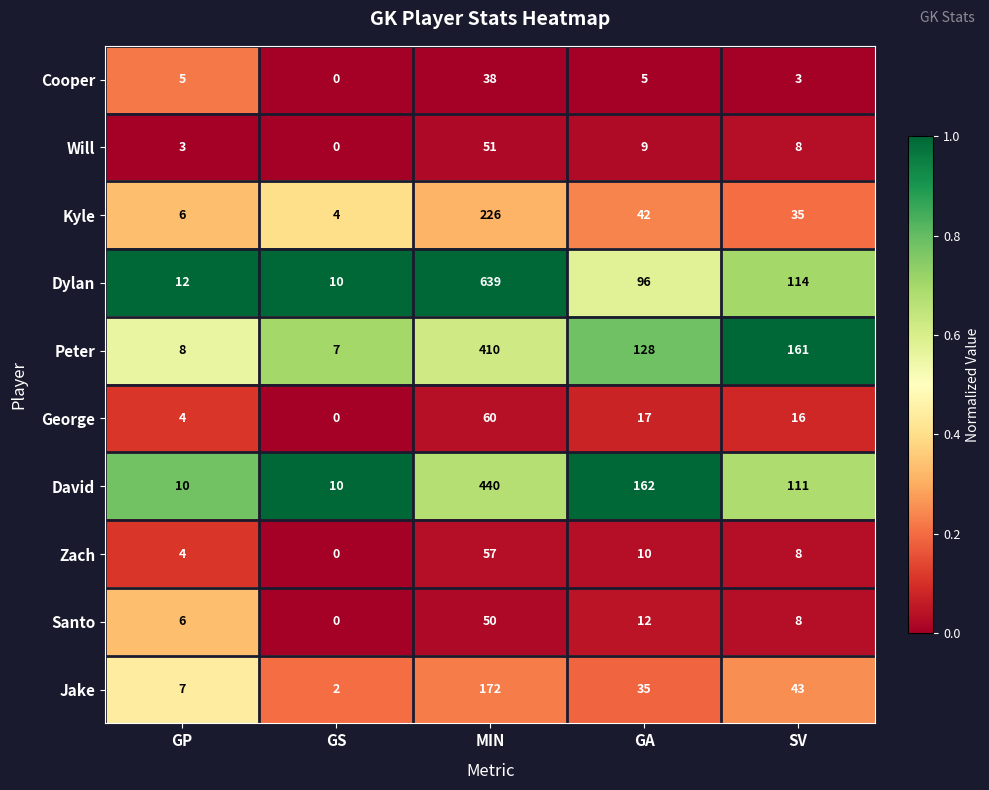

Which label corresponds to the smallest value in the chart?

GS